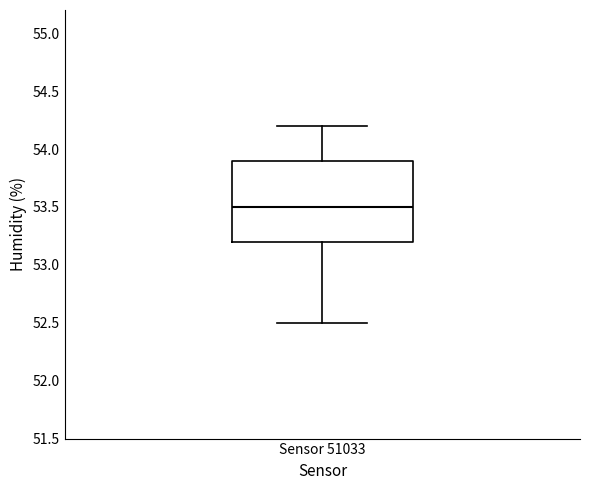

Where does the lower whisker of the box for Sensor 51033 end on the y-axis? The values are not printed on the chart, so give them approximately, as read against the axis.

52.5